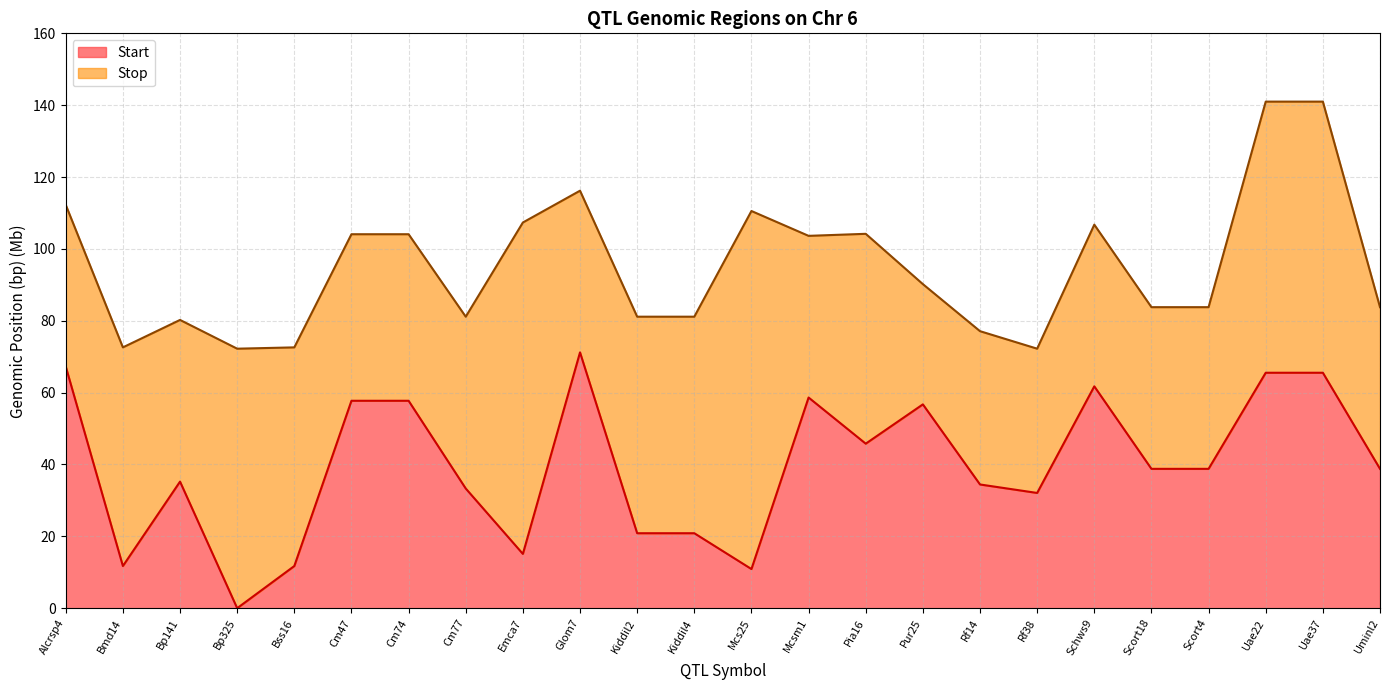

What is the difference between the maximum and minimum values in the Start series?

71.2